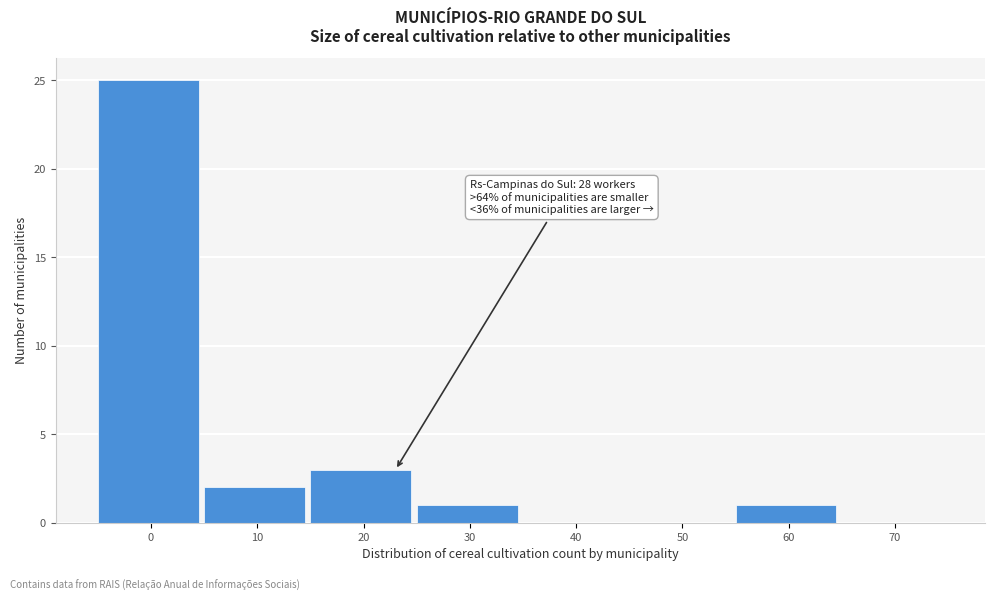

Reading left to right, what are all the values shown in this chart?

0=25	10=2	20=3	30=1	40=0	50=0	60=1	70=0